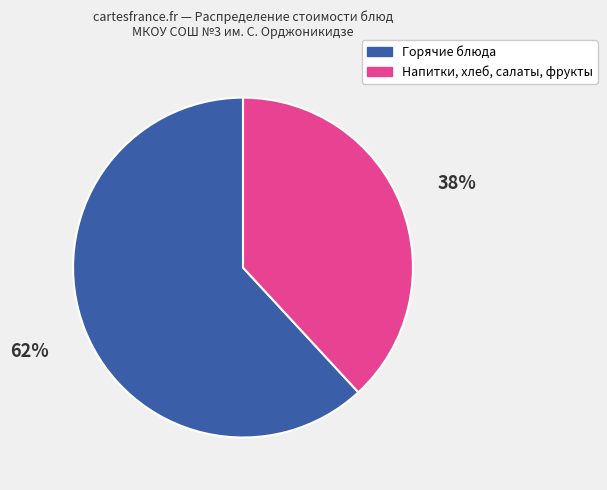

Count the number of slices in the pie.

2